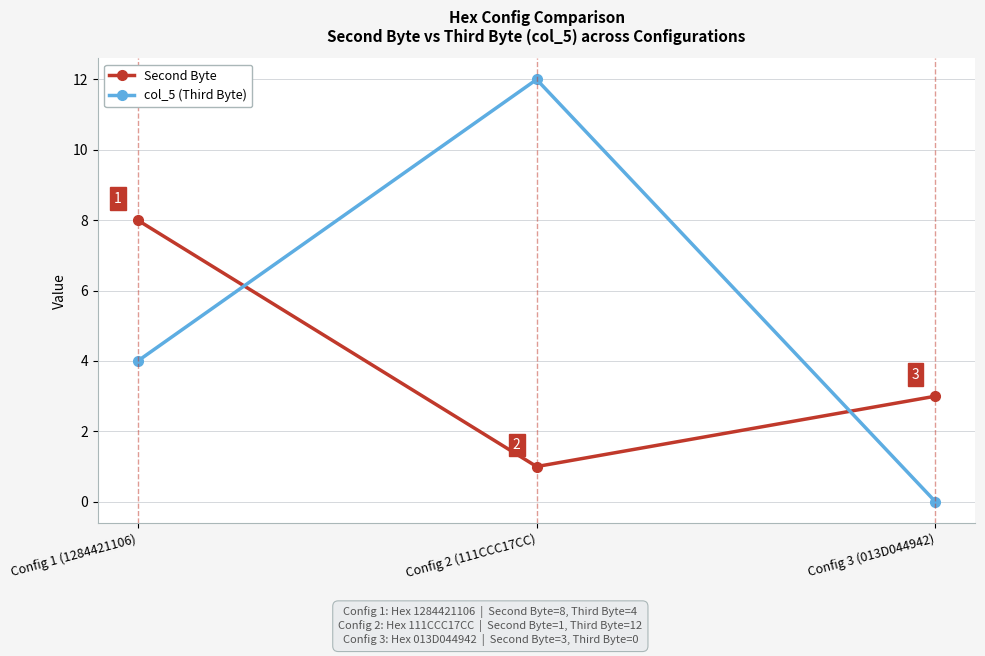

Is it true that col_5 (Third Byte) equals 4 at Config 1 (1284421106)?

True